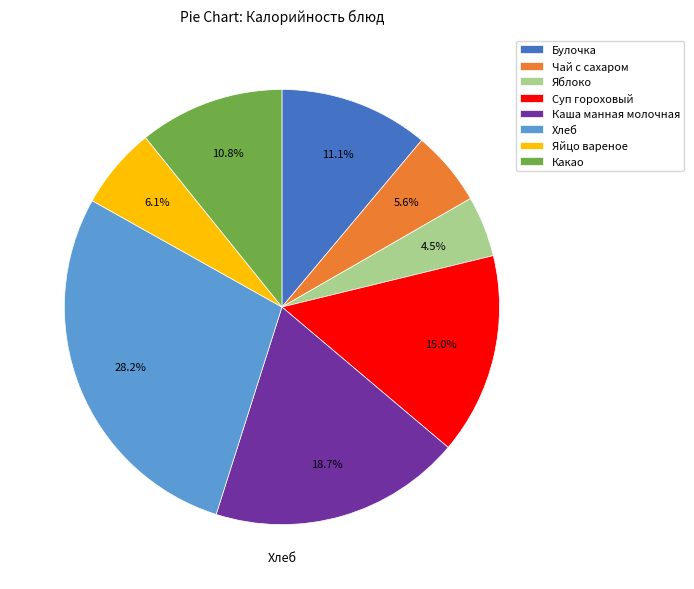

Is there a majority slice in this chart?

No